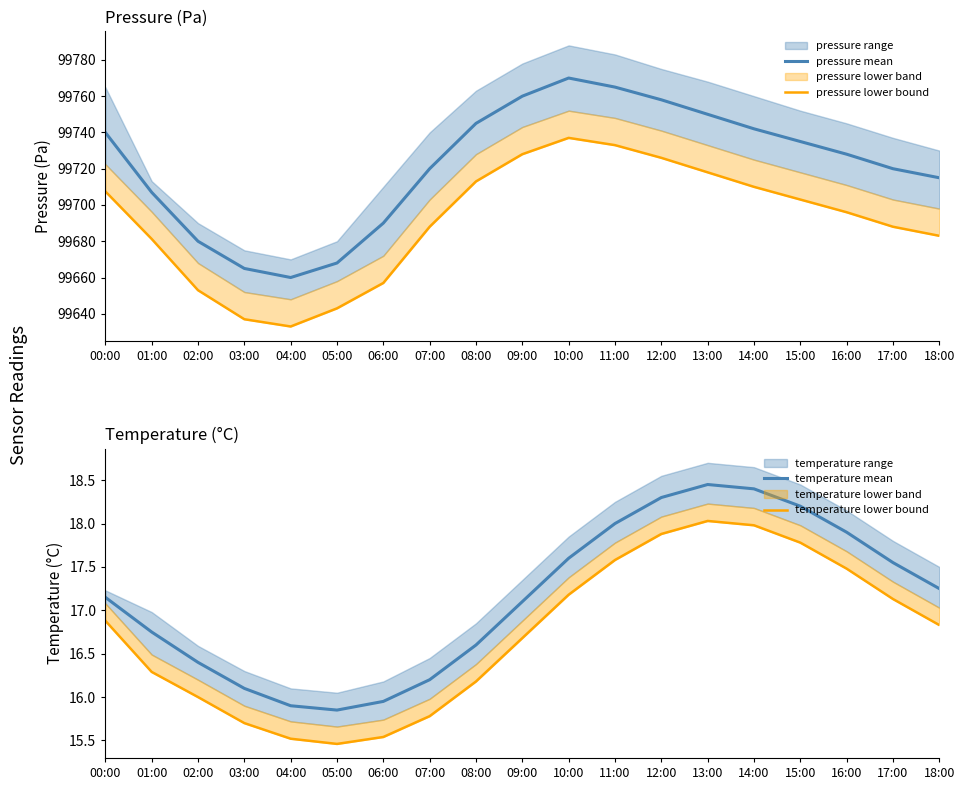

At which label does temperature lower bound reach its peak?

13:00